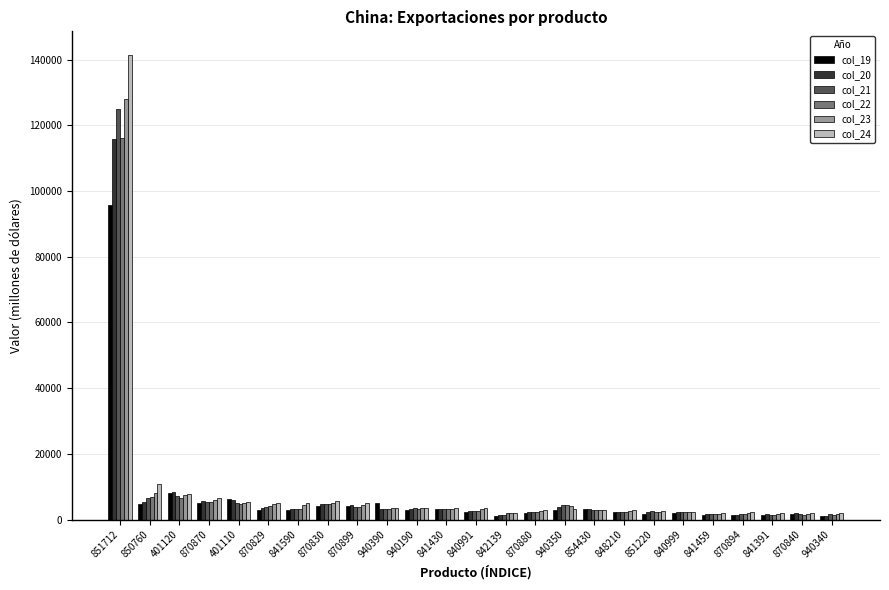

Where is col_21 nearest to the value 63215?

401120